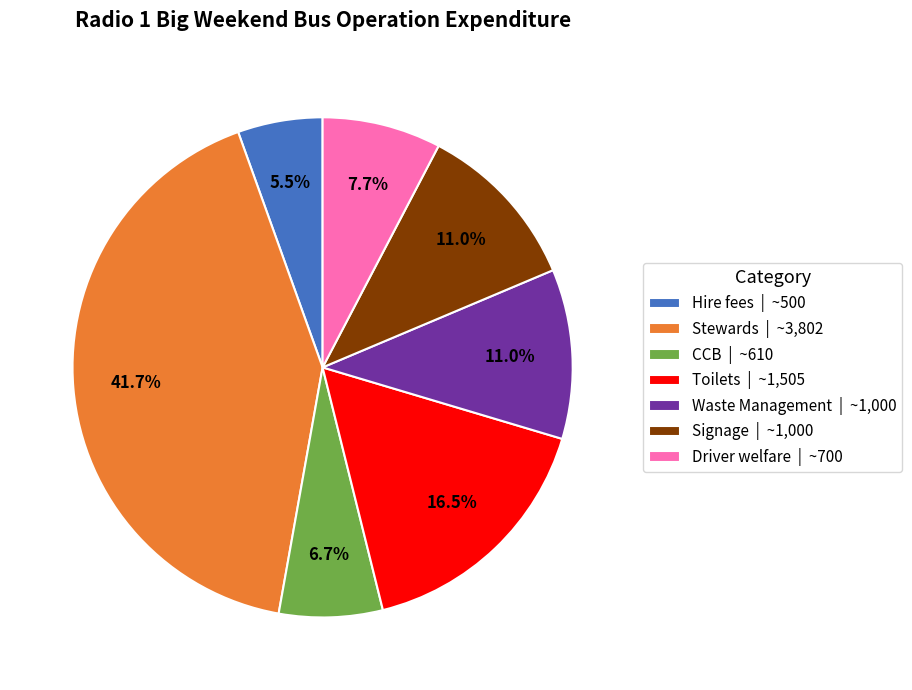

Does Hire fees represent more than half of the total?

No